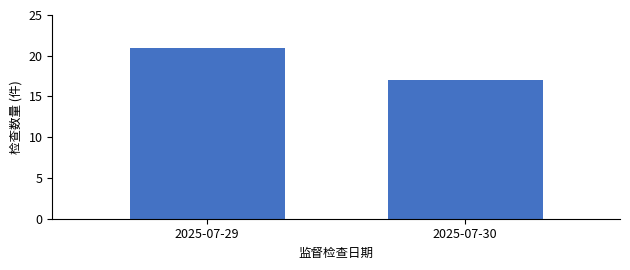

Reading right to left, extract all data points from this chart.

17	21